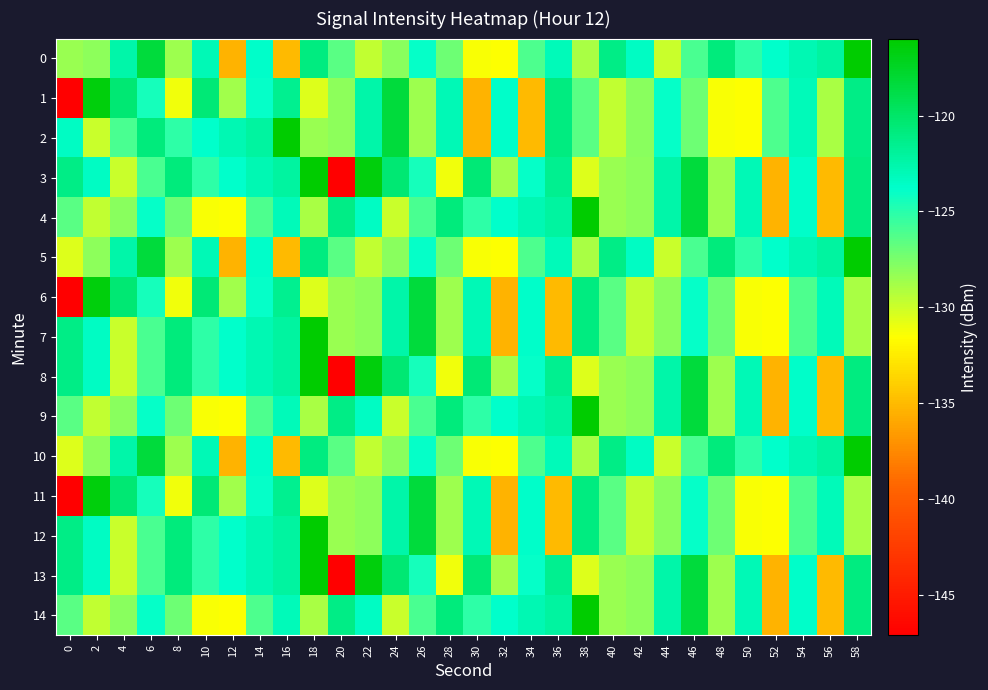

Which category has the highest value across all series?

58